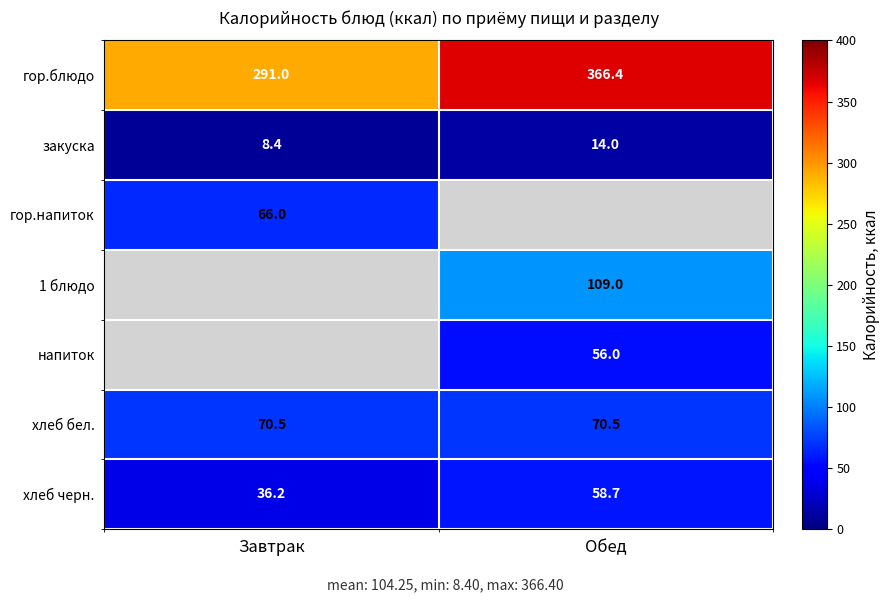

Which label corresponds to the largest value in the chart?

Обед